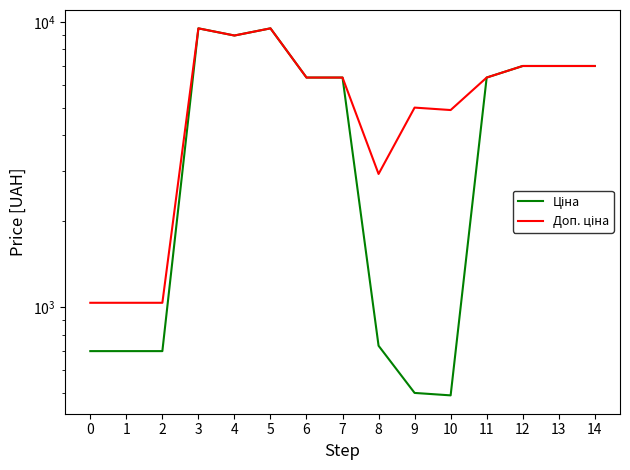

What is the difference between the Доп. ціна values at 8 and 9?

2075.4